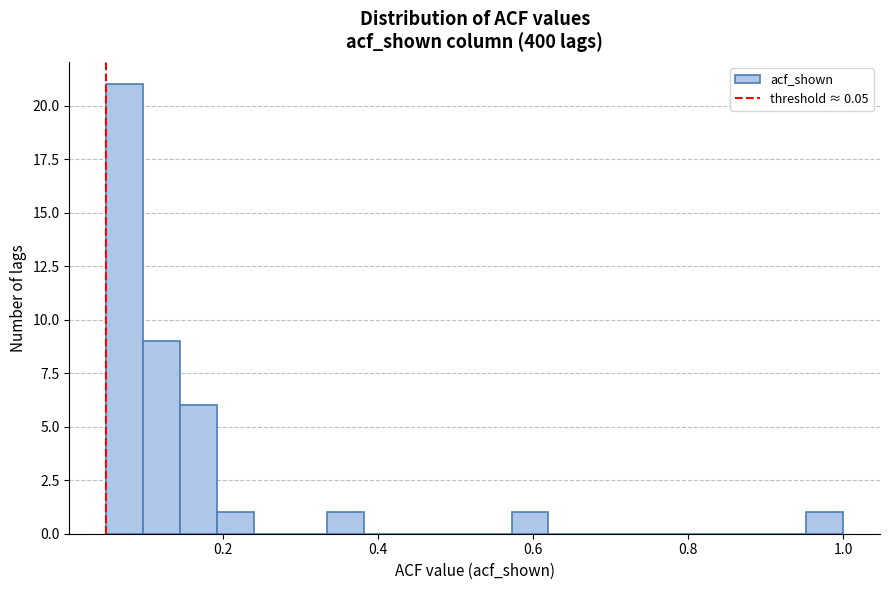

Read against the x-axis, roughly where is the centre of the tallest bar?

0.08